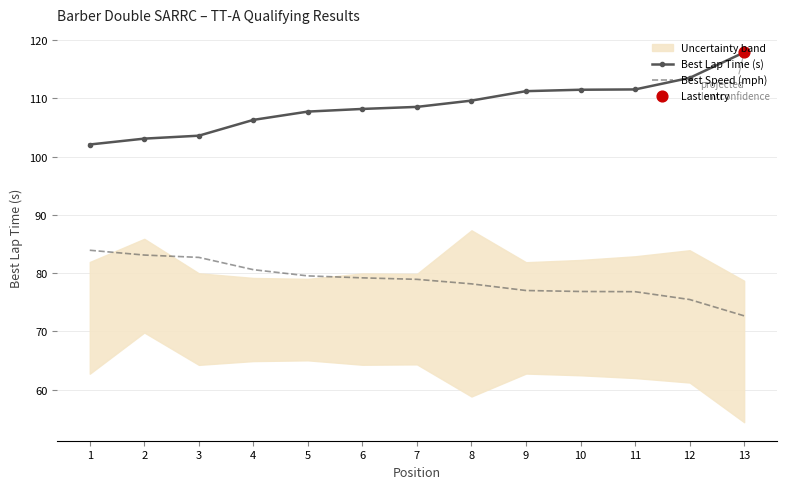

Which series reaches the maximum Y coordinate?

Best Lap Time (s)